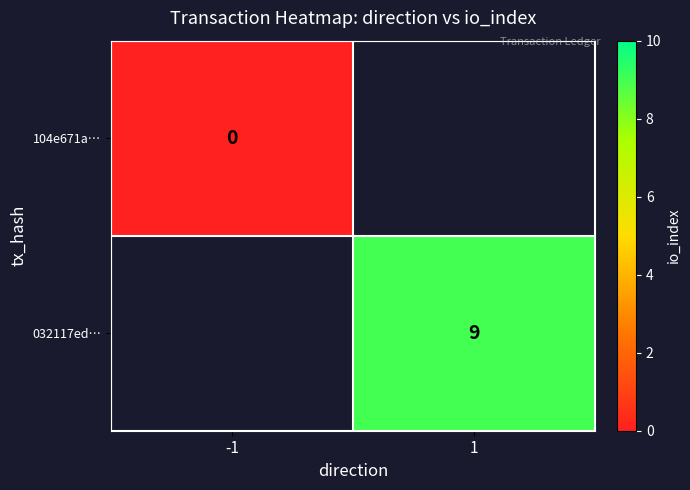

True or false: 032117ed… has a value of 12.4 at 1.

False